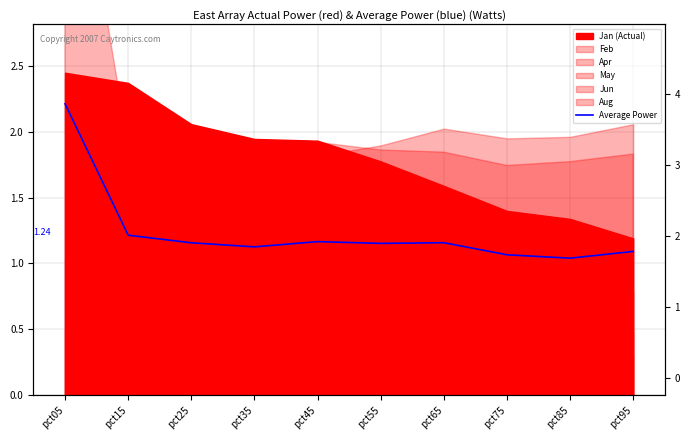

At which label is the value closest to 1?

pct85